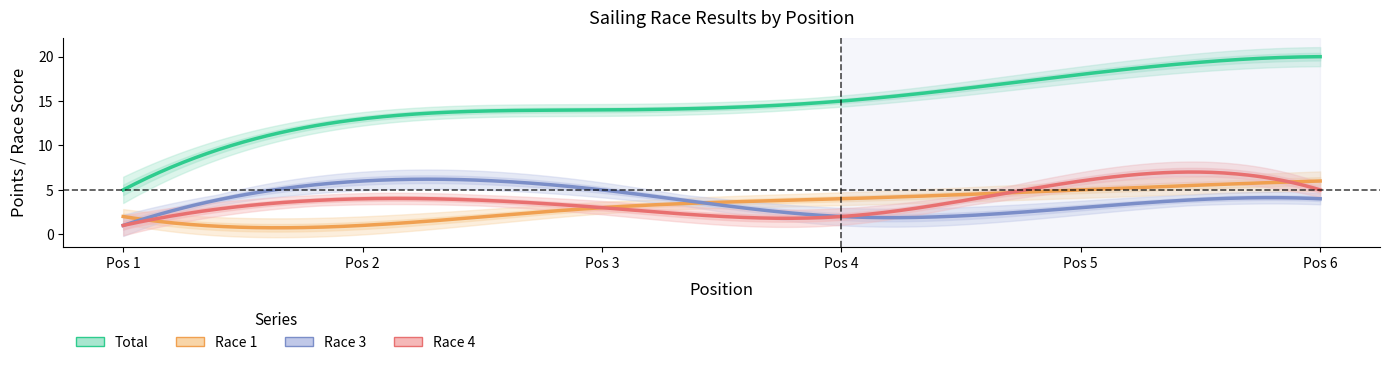

Reading left to right, list all the values displayed in this chart.

Total: 1=5	2=13	3=14	4=15	5=18	6=20
Race 1: 1=2	2=1	3=3	4=4	5=5	6=6
Race 3: 1=1	2=6	3=5	4=2	5=3	6=4
Race 4: 1=1	2=4	3=3	4=2	5=6	6=5